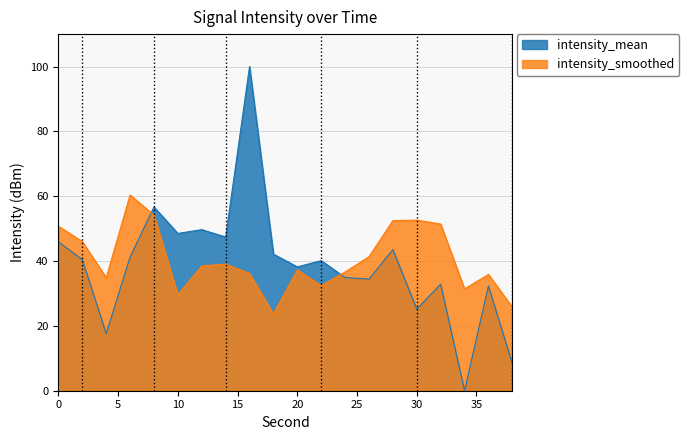

The value of intensity_smoothed at 14 is 59.1. True or false?

False